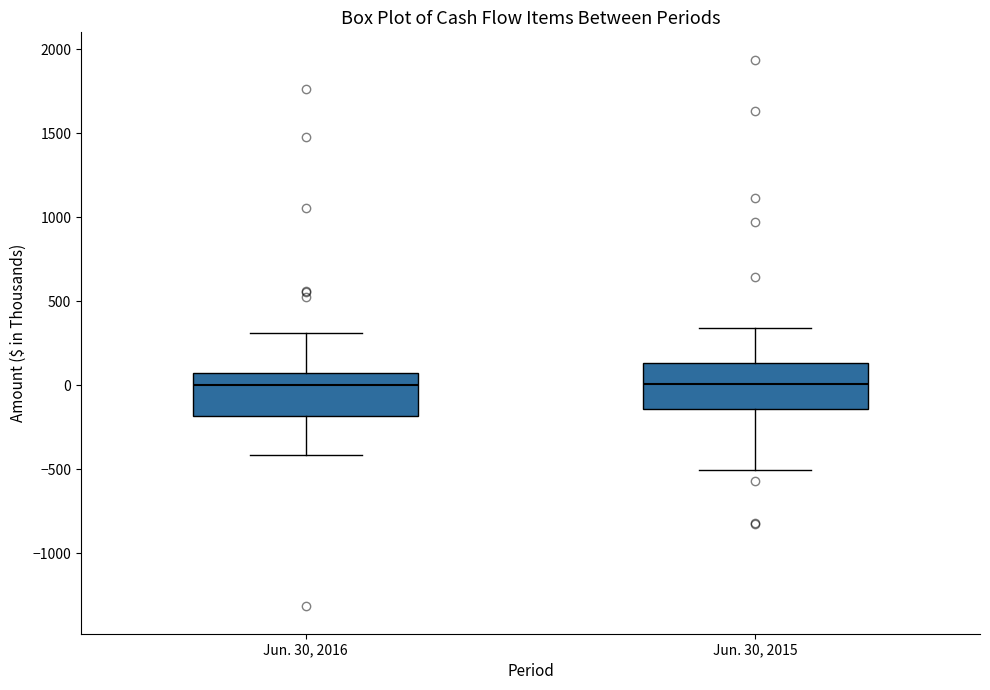

Reading left to right, read every box against the y-axis: the position of its median line, the range the box covers, and the ends of its whiskers. The values are not printed on the chart, so give them approximately, as read against the axis.

Jun. 30, 2016: median 0, box -200 to 50, whiskers -400 to 300
Jun. 30, 2015: median 0, box -150 to 150, whiskers -500 to 350